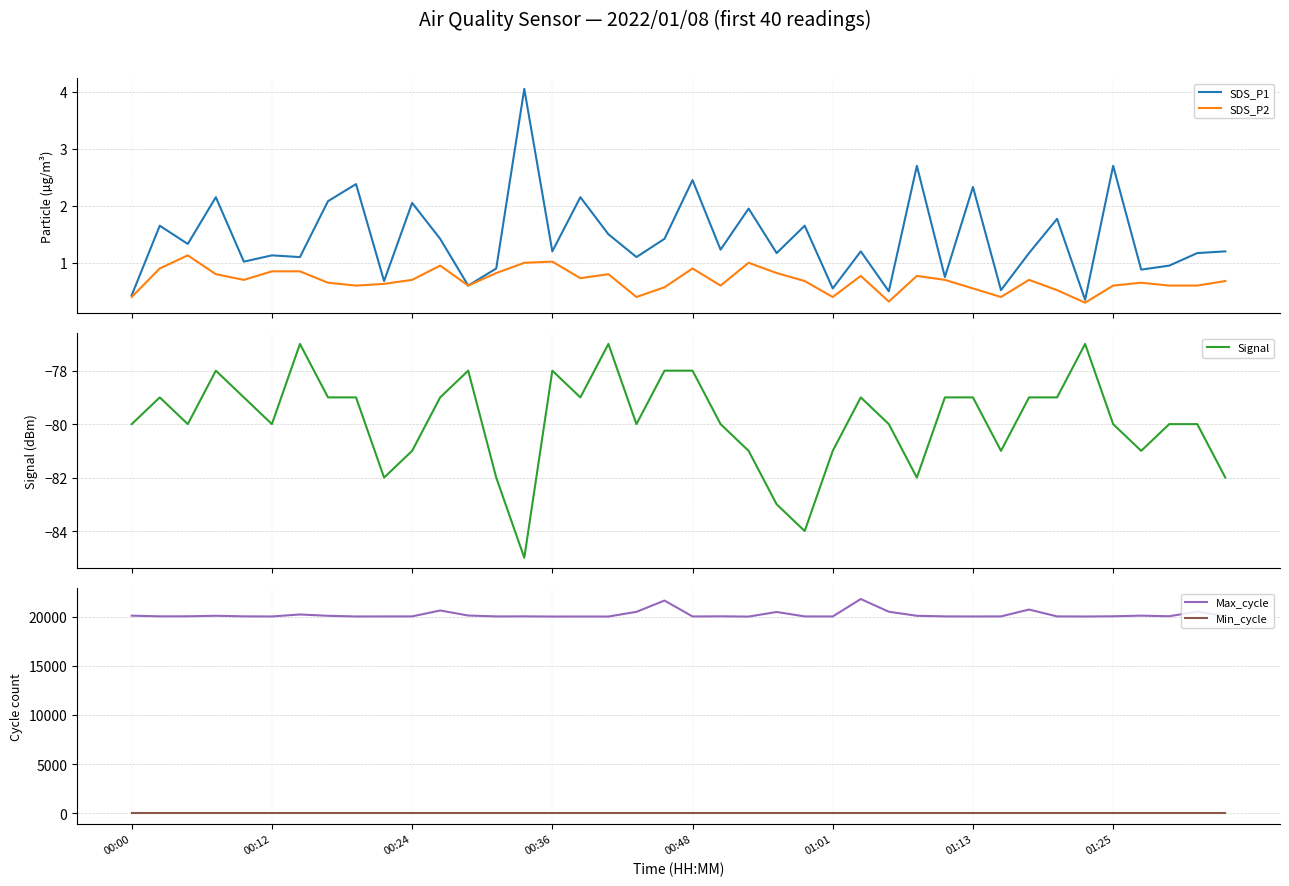

How many lines are shown in the chart?

5